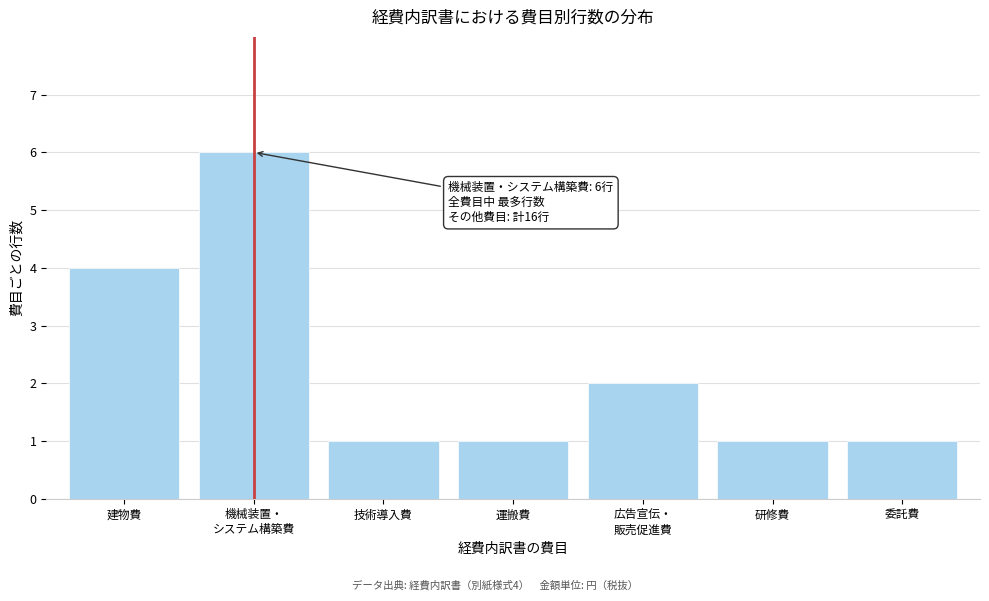

Reading left to right, extract all data points from this chart.

4	6	1	1	2	1	1